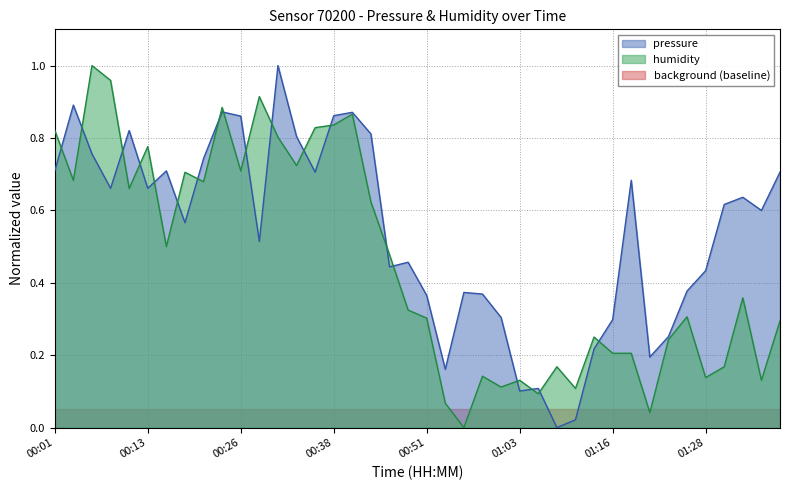

What is the difference between the maximum and minimum values in the pressure series?

1.0